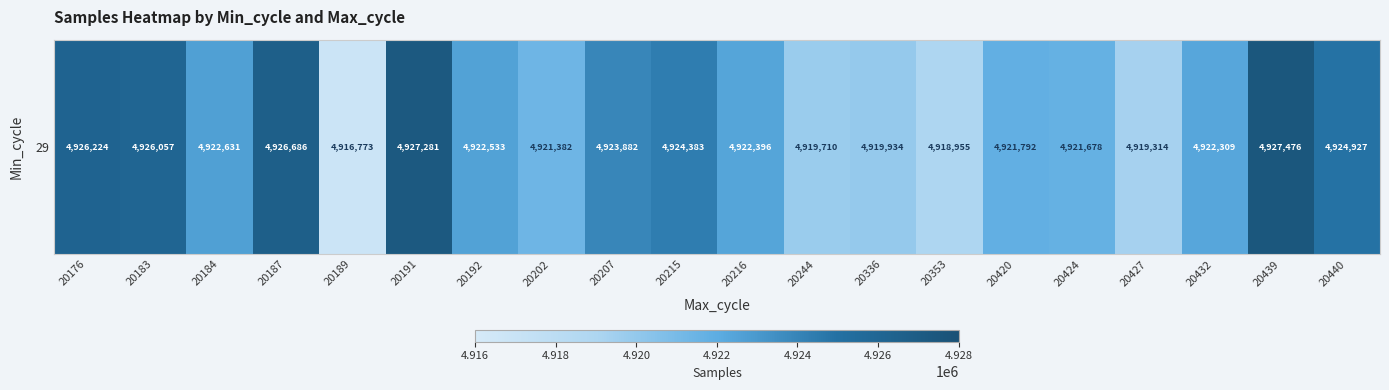

Reading left to right, transcribe all the data shown in this chart.

20176=4926224	20183=4926057	20184=4922631	20187=4926686	20189=4916773	20191=4927281	20192=4922533	20202=4921382	20207=4923882	20215=4924383	20216=4922396	20244=4919710	20336=4919934	20353=4918955	20420=4921792	20424=4921678	20427=4919314	20432=4922309	20439=4927476	20440=4924927